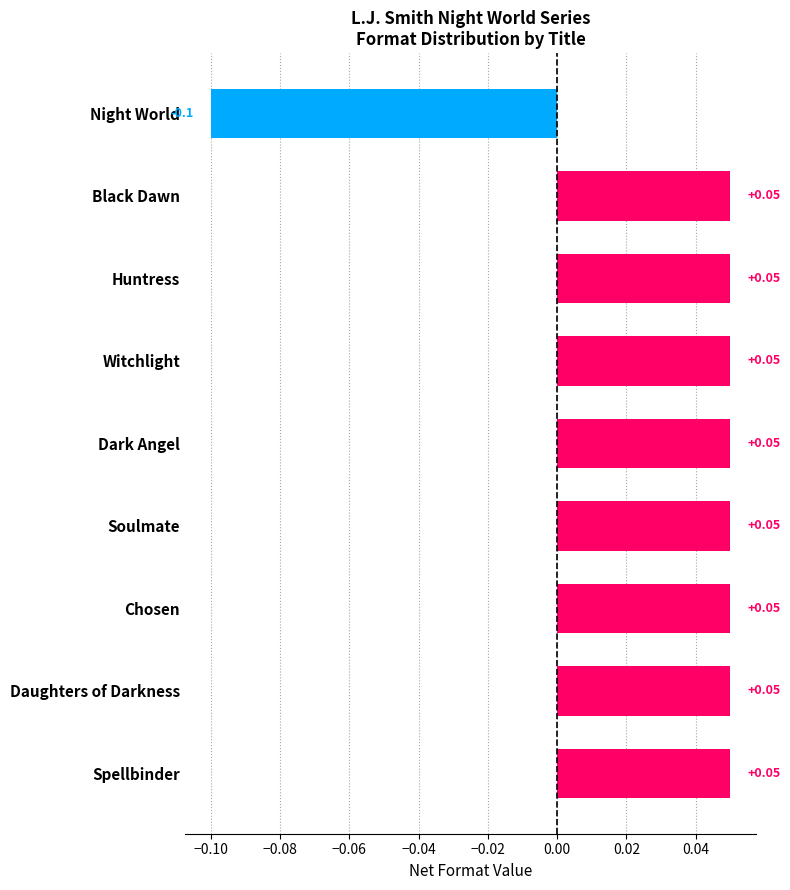

What is the sum of all values?

0.3